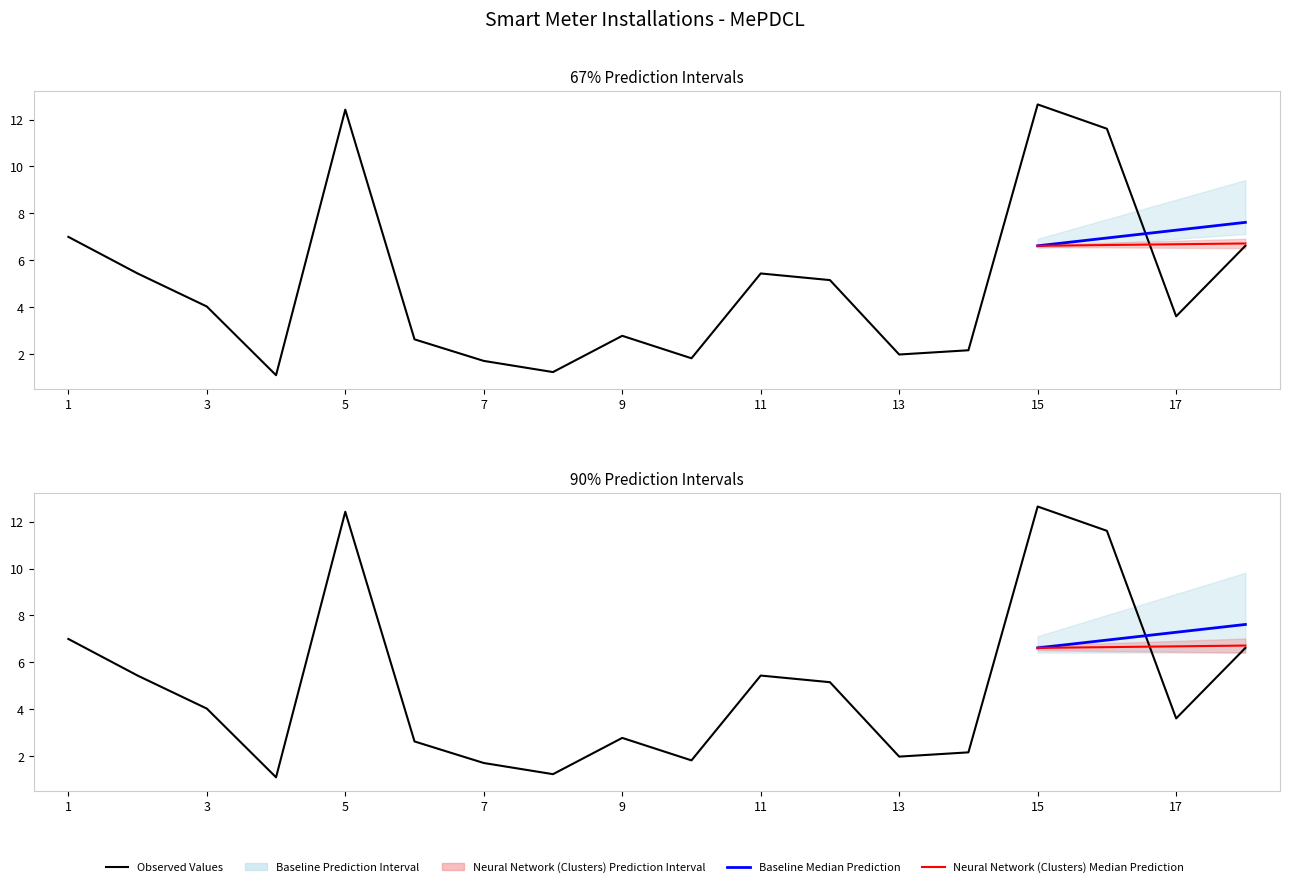

What is the value of the Last_Bill_KWH point at the 5th from the left?

12.4